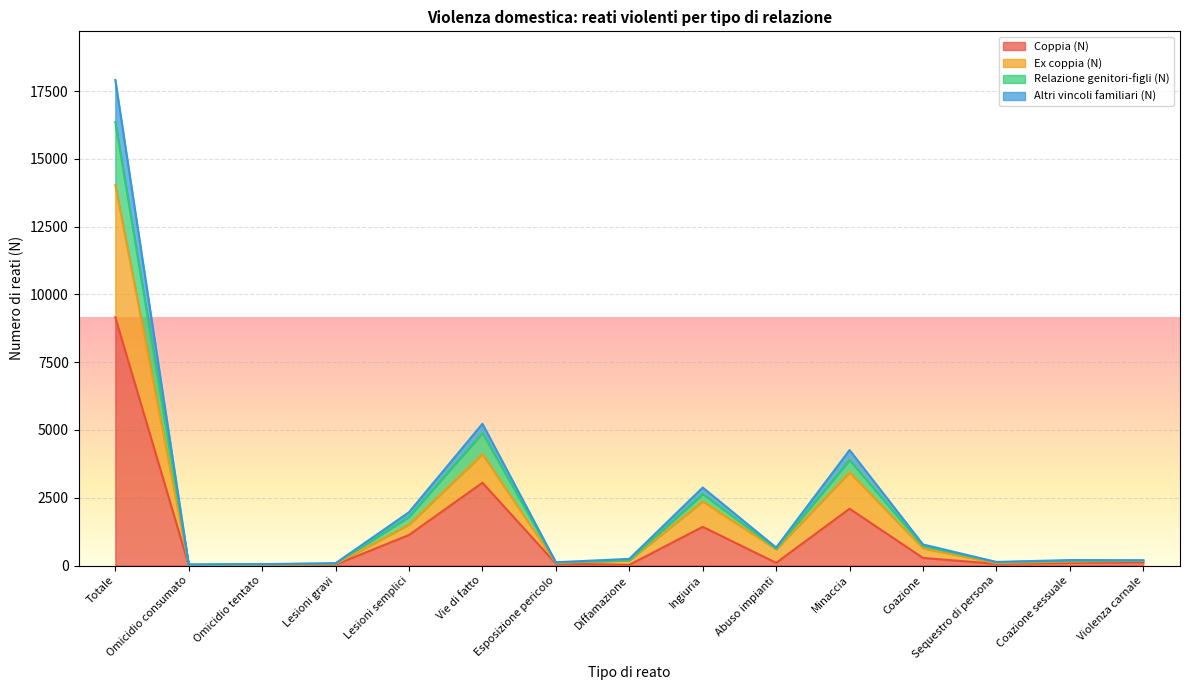

Is the value of Coppia (N) at Diffamazione greater than the value of Relazione genitori-figli (N) at Omicidio tentato?

No